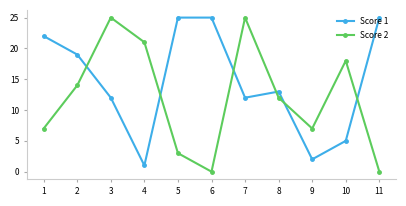

Reading right to left, list all the values displayed in this chart.

Score 1: 25	5	2	13	12	25	25	1	12	19	22
Score 2: 0	18	7	12	25	0	3	21	25	14	7